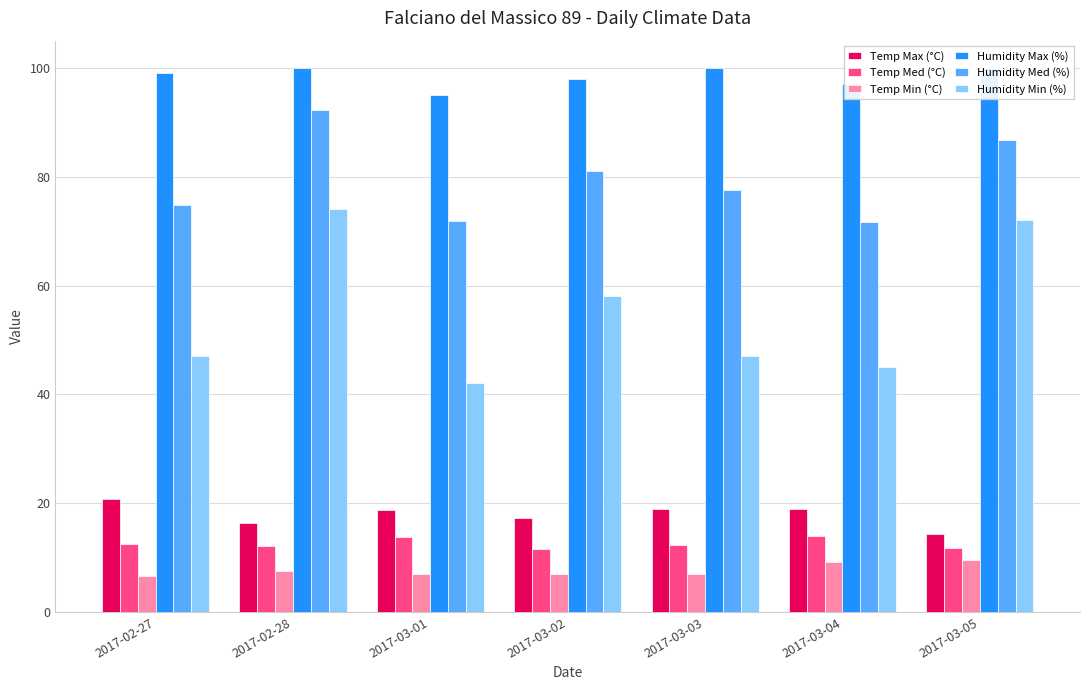

What is the label of the 7th bar from the right?

2017-02-27